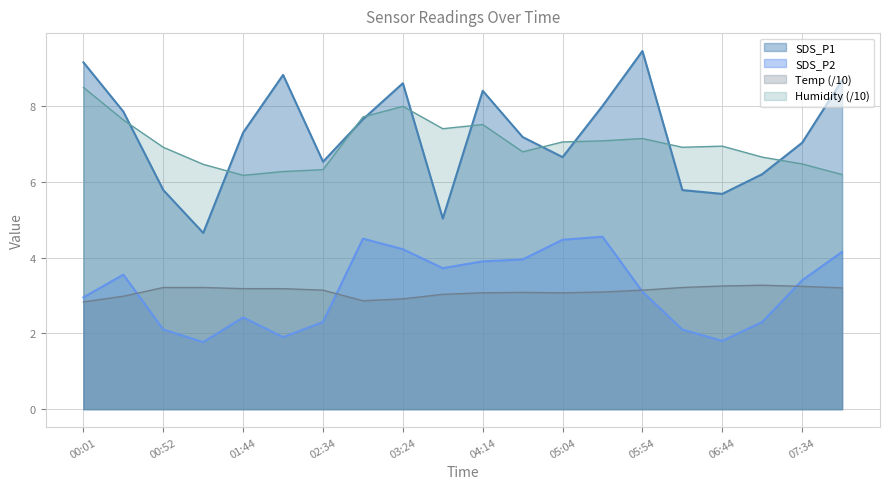

How many categories are shown in the chart?

20